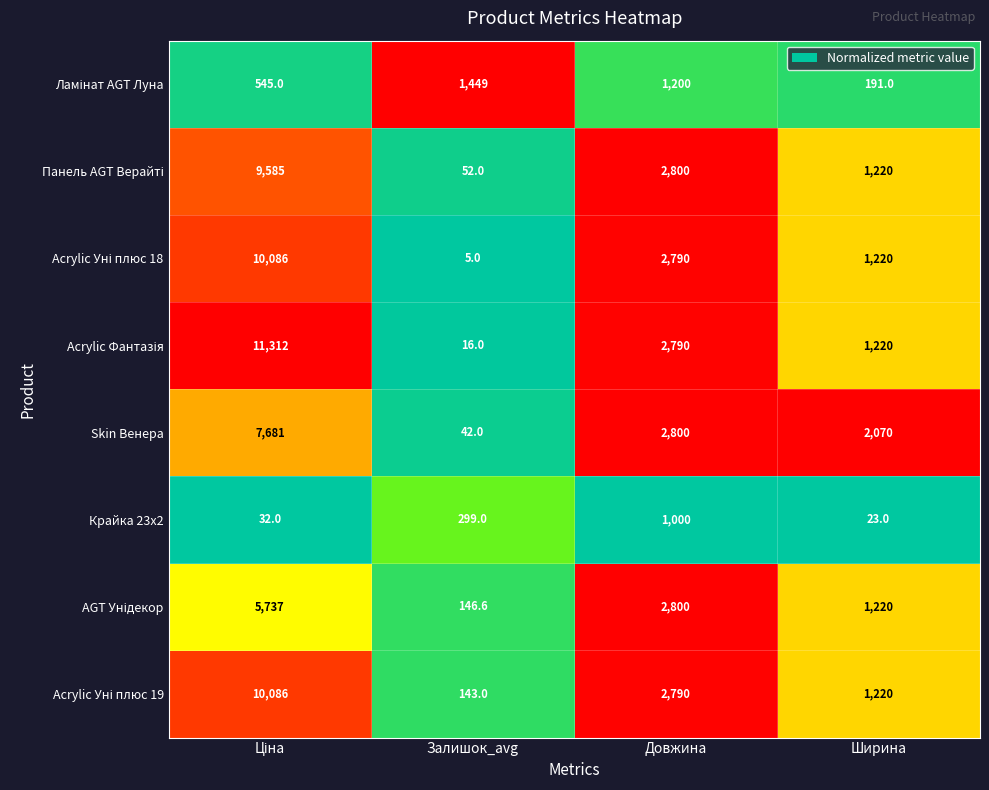

What is the total value across all series at Ширина?

8384.0